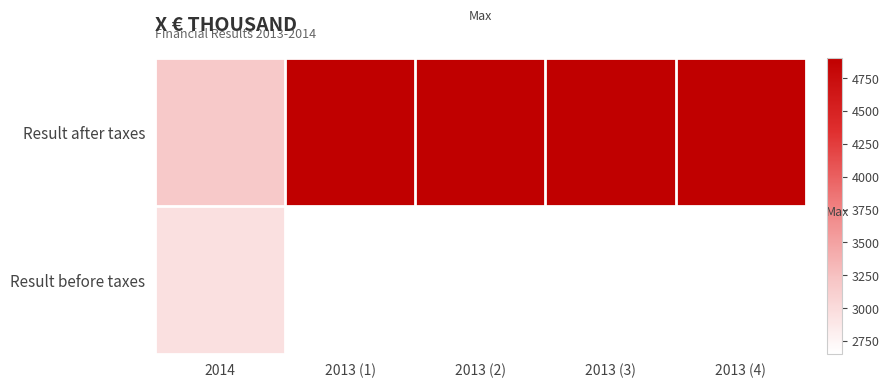

Which series has the largest total across all categories?

Result after taxes